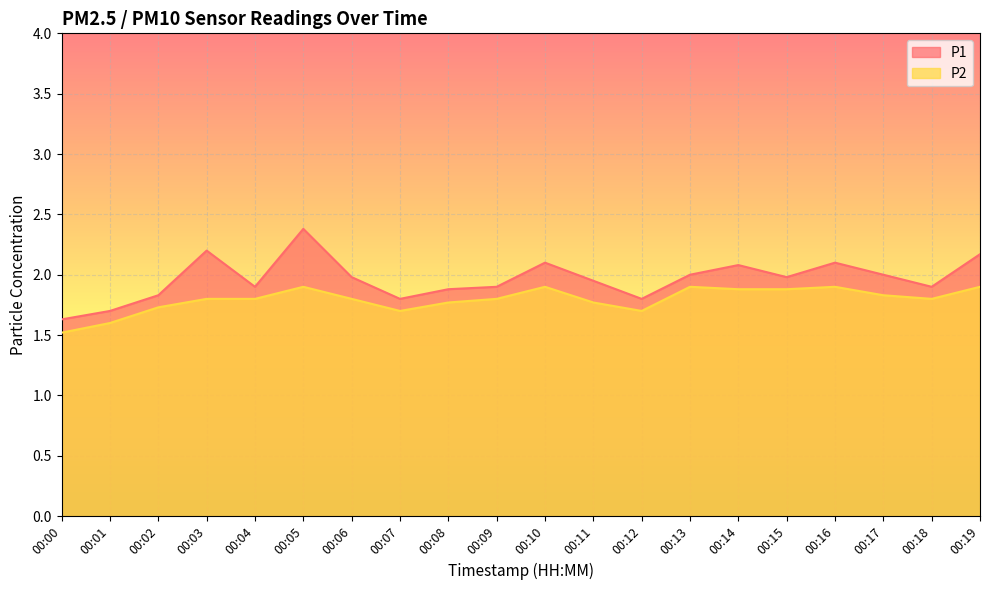

Rank the series by their average value, from lowest to highest.

P2, P1